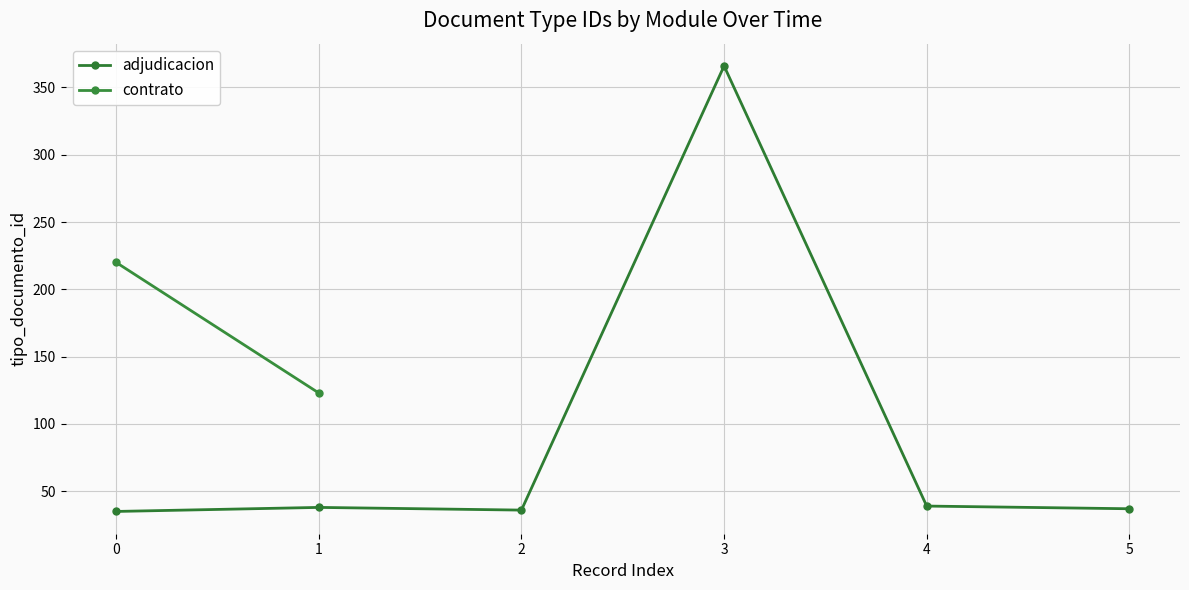

What is the value of the adjudicacion point at the 1st from the left?

35